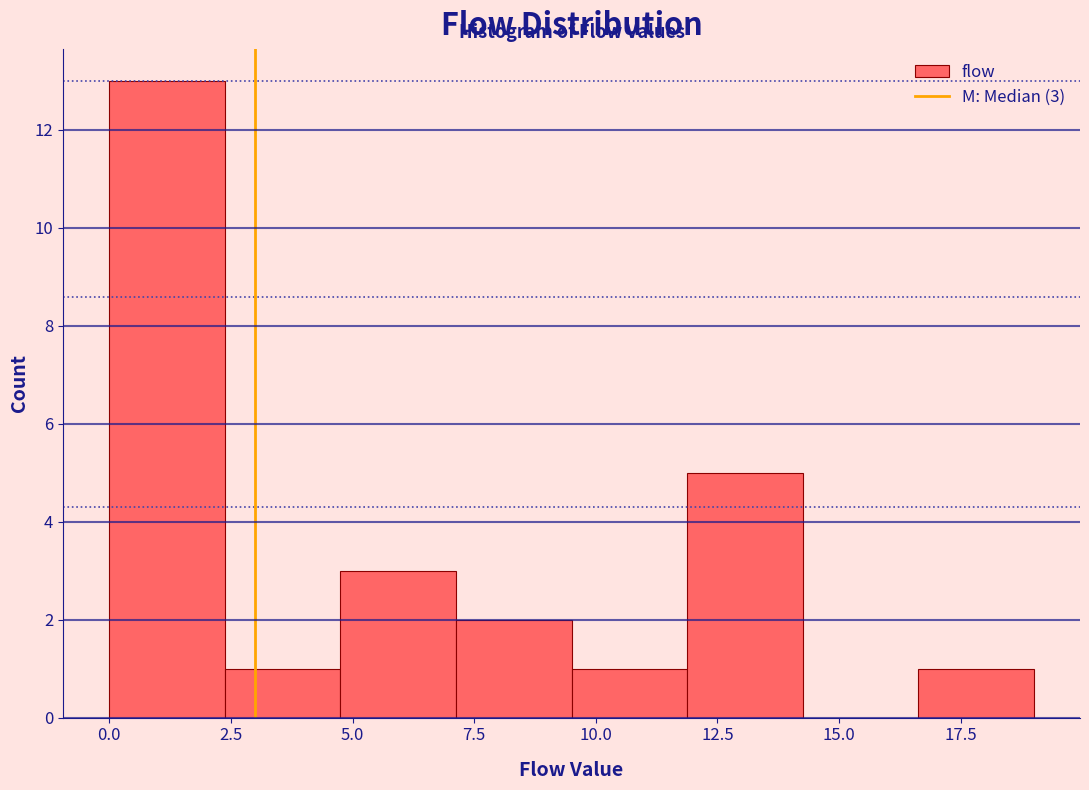

Over which range of the x-axis is the bar tallest?

0.0 to 2.5